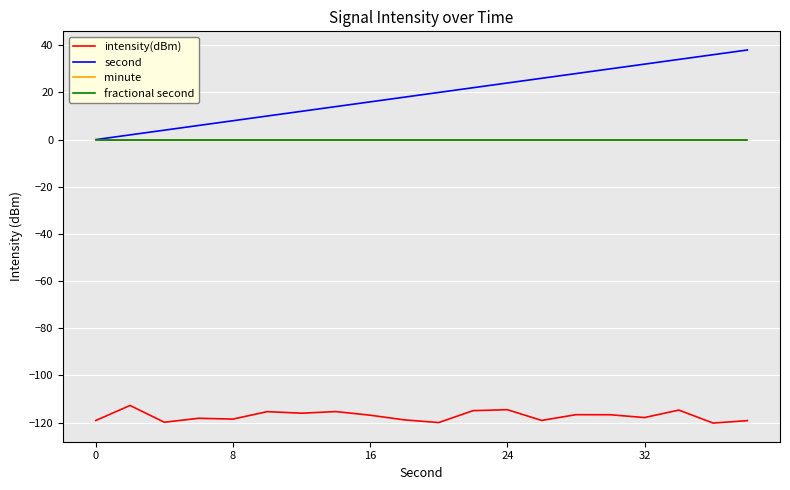

Which series has the largest range (max minus min)?

second